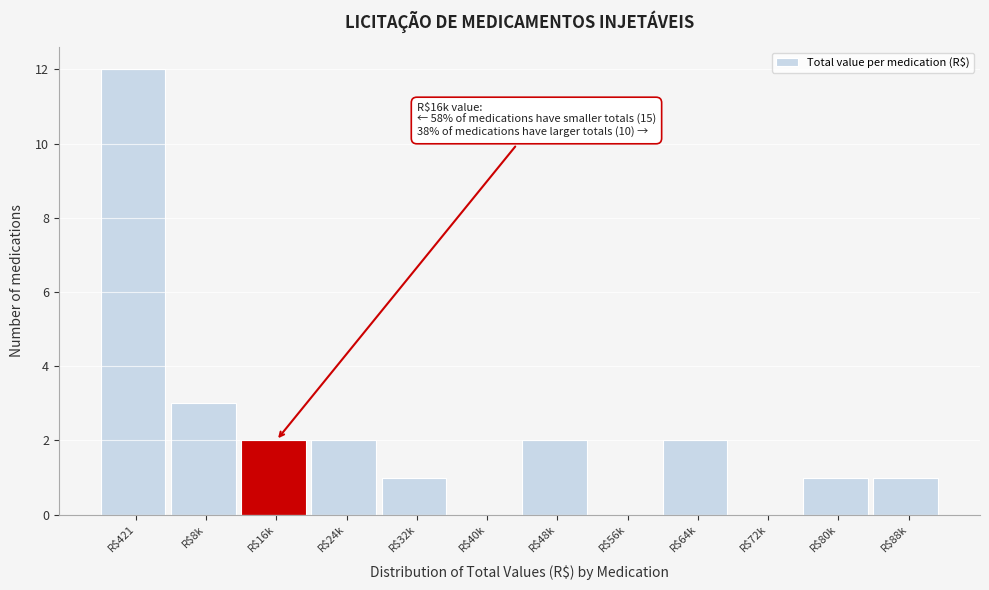

What is the sum of all values?

26